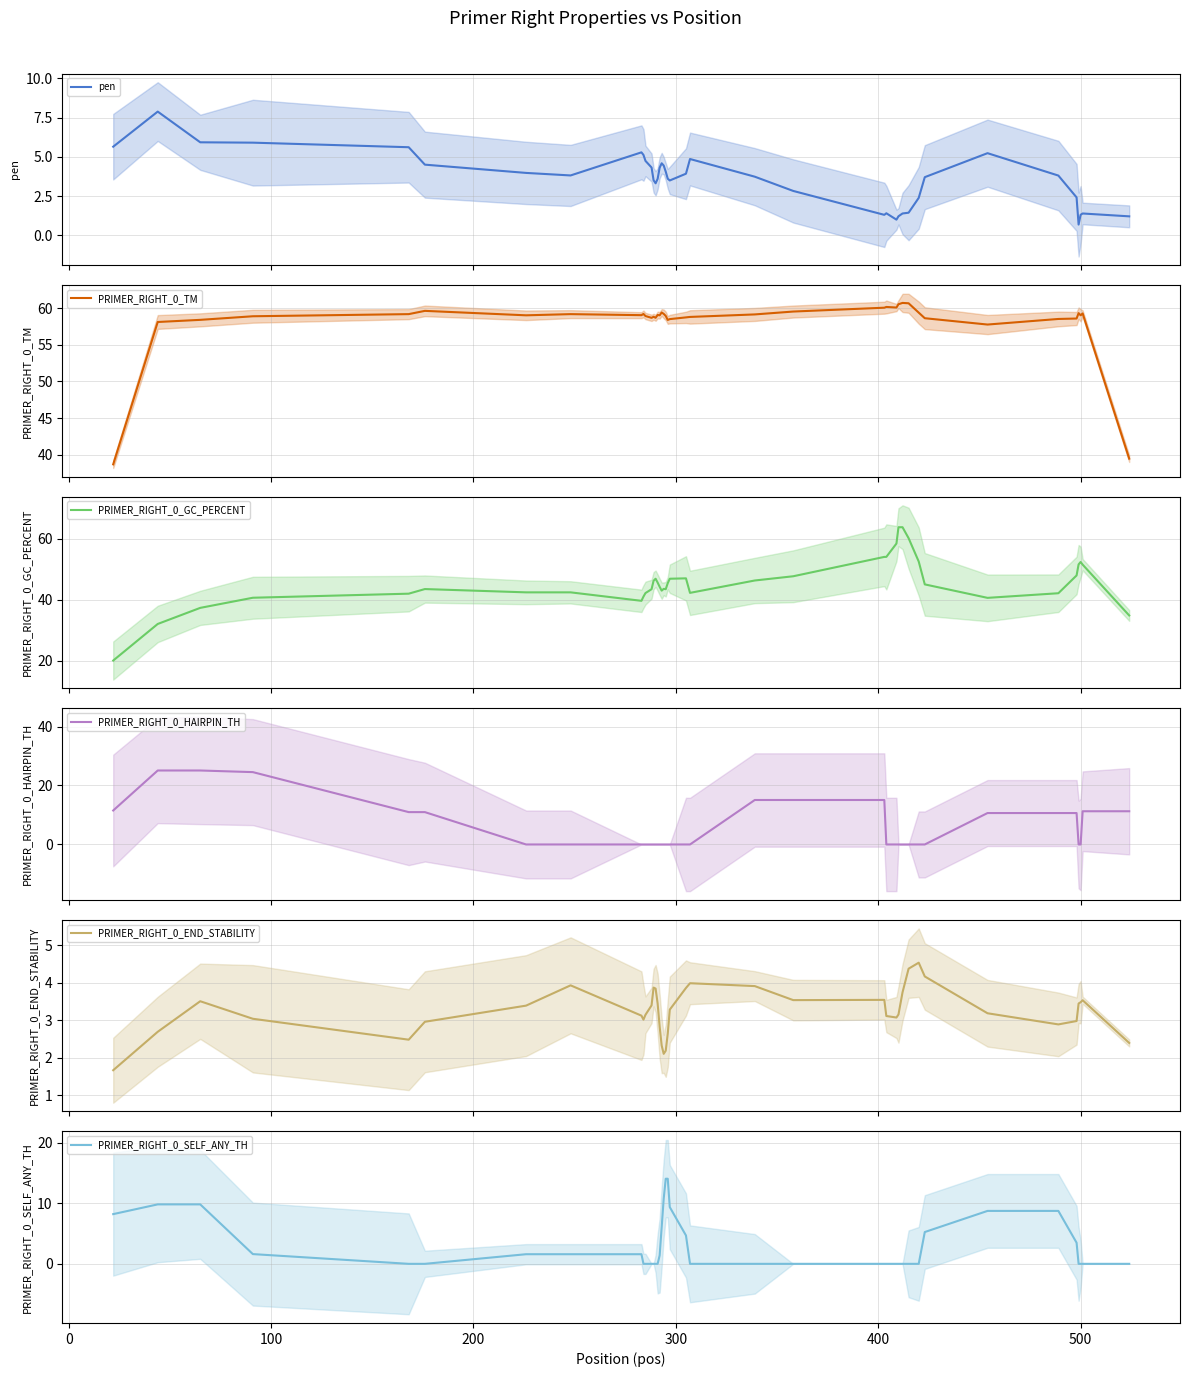

What is the maximum value for PRIMER_RIGHT_0_HAIRPIN_TH?

25.1